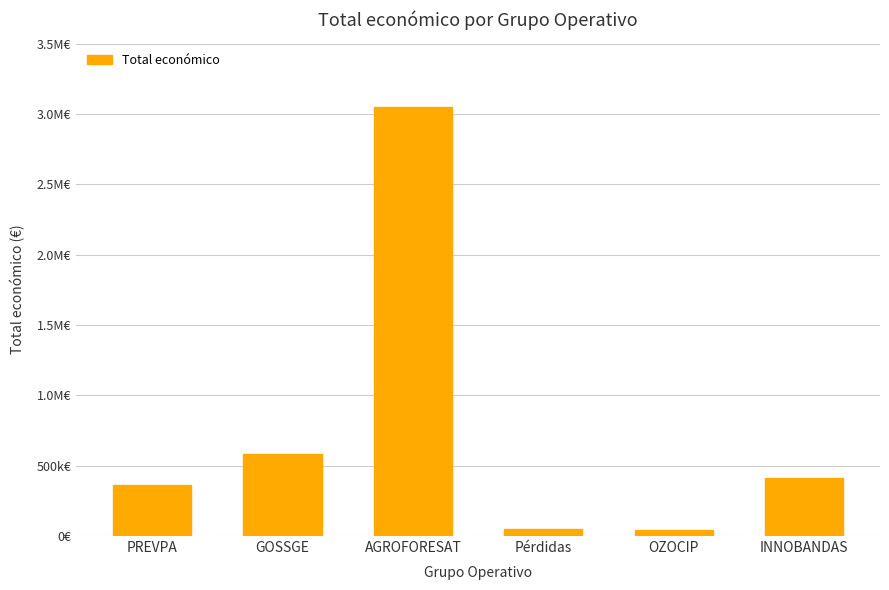

Rank the categories by value from lowest to highest.

OZOCIP, Pérdidas, PREVPA, INNOBANDAS, GOSSGE, AGROFORESAT